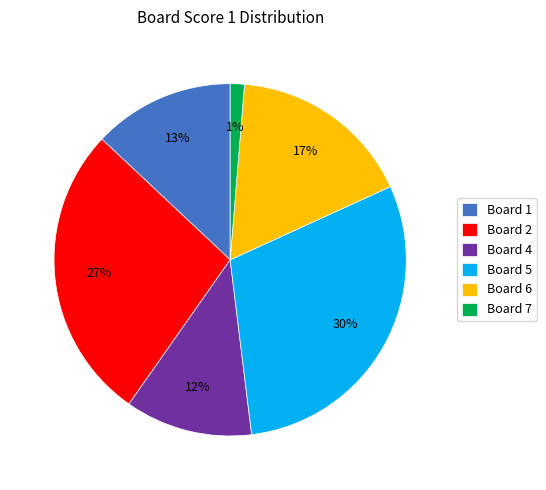

Combined, do Board 6 and Board 1 account for over 50%?

No